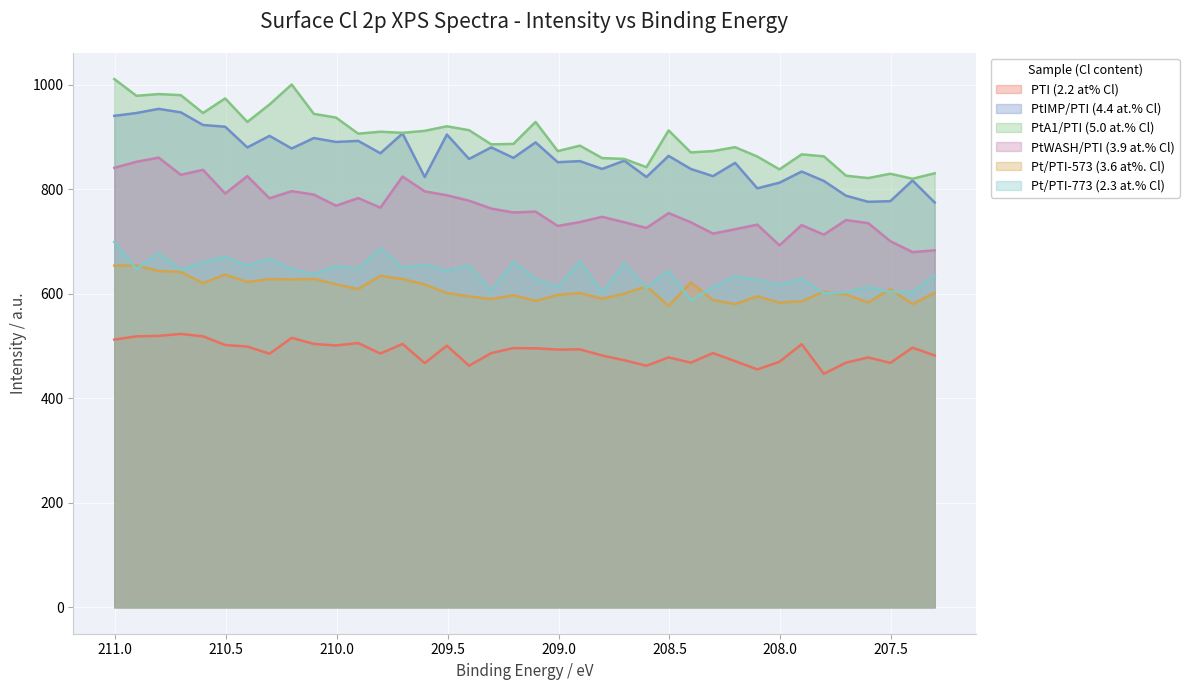

What is the total value across all series at 210.704?

4567.1